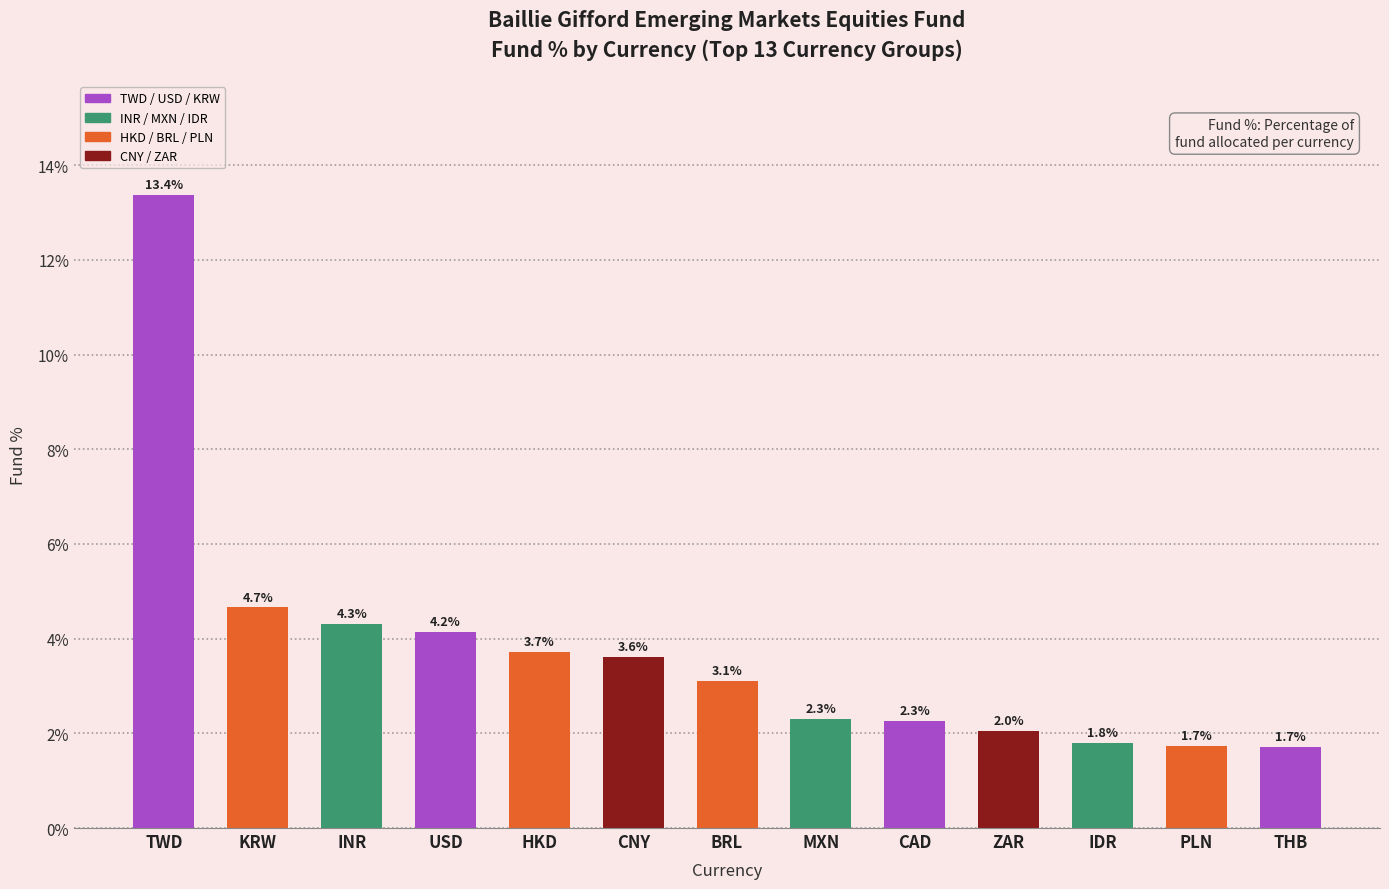

What position from the left is IDR?

11